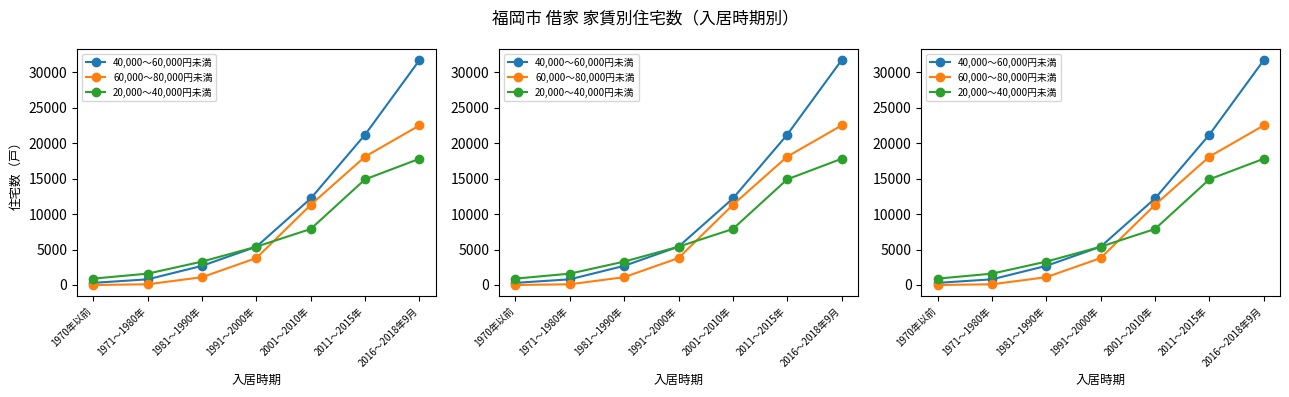

True or false: 40,000～60,000円未満 and 60,000～80,000円未満 intersect in this chart.

False